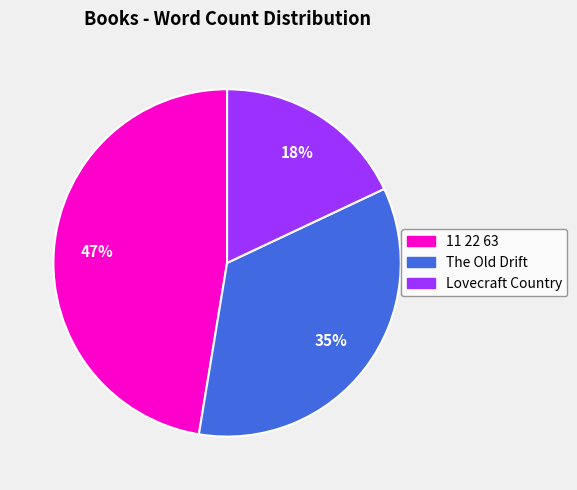

Does Lovecraft Country represent more than half of the total?

No